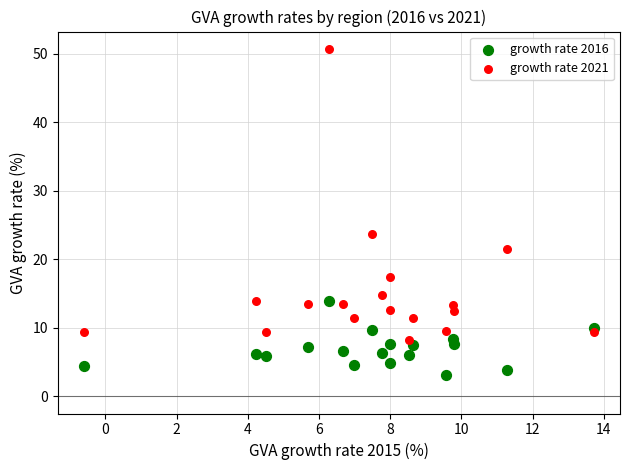

Which series reaches the maximum Y coordinate?

growth rate 2021